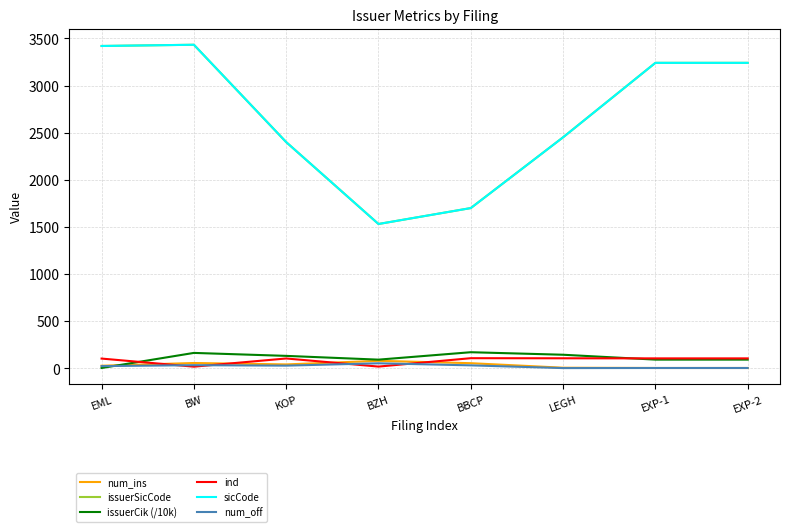

True or false: num_ins has a value of 6.0 at LEGH.

True